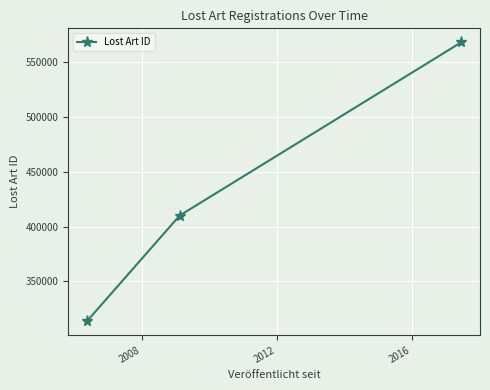

What is the greatest value displayed?

567888